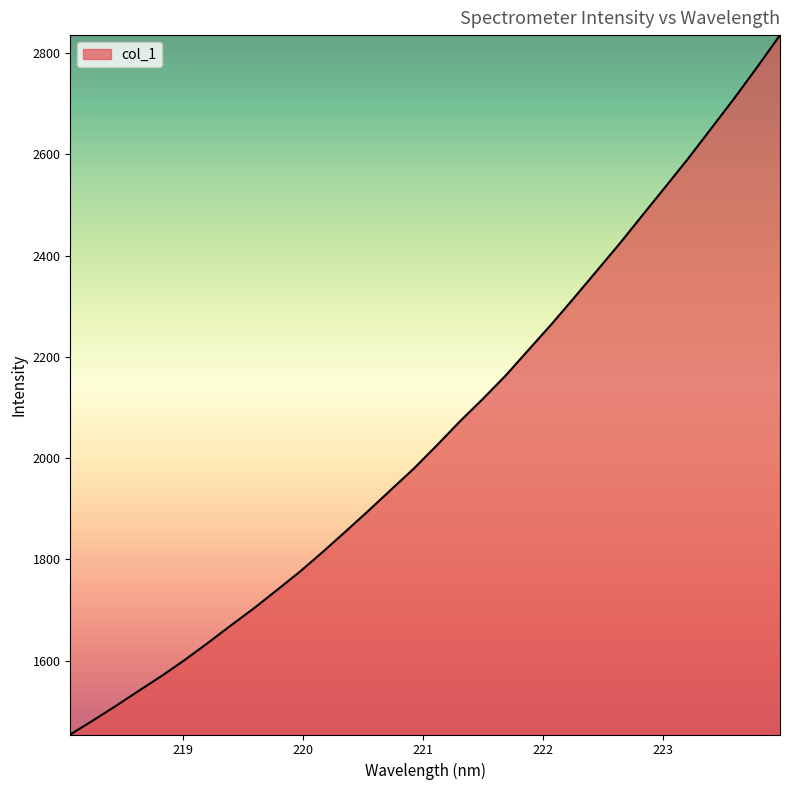

What is the minimum value shown in the chart?

1454.0